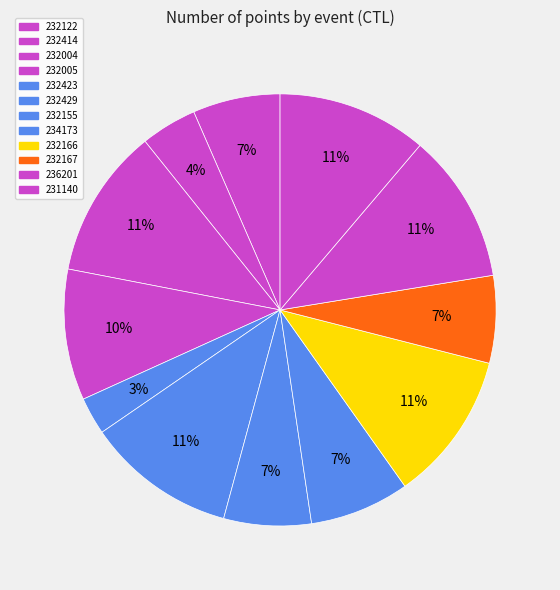

Count the number of slices in the pie.

12